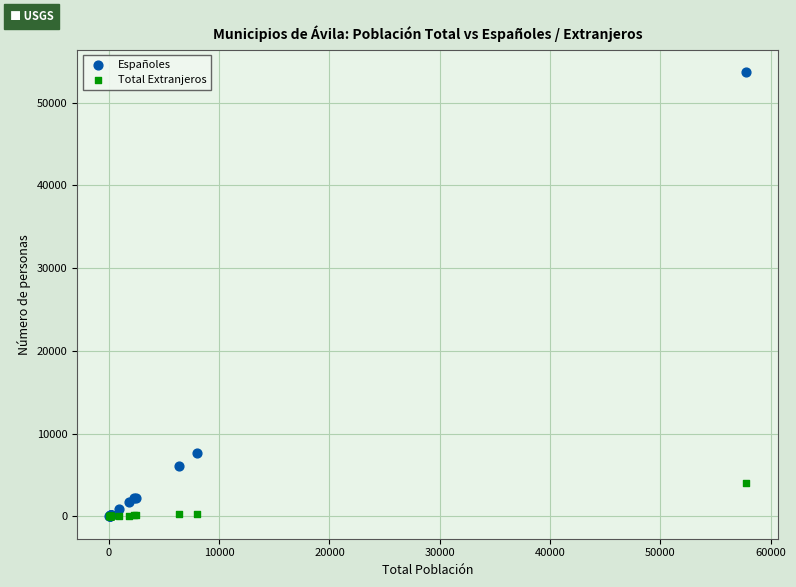

In the Españoles series, what Y value is closest to 26857?

7670